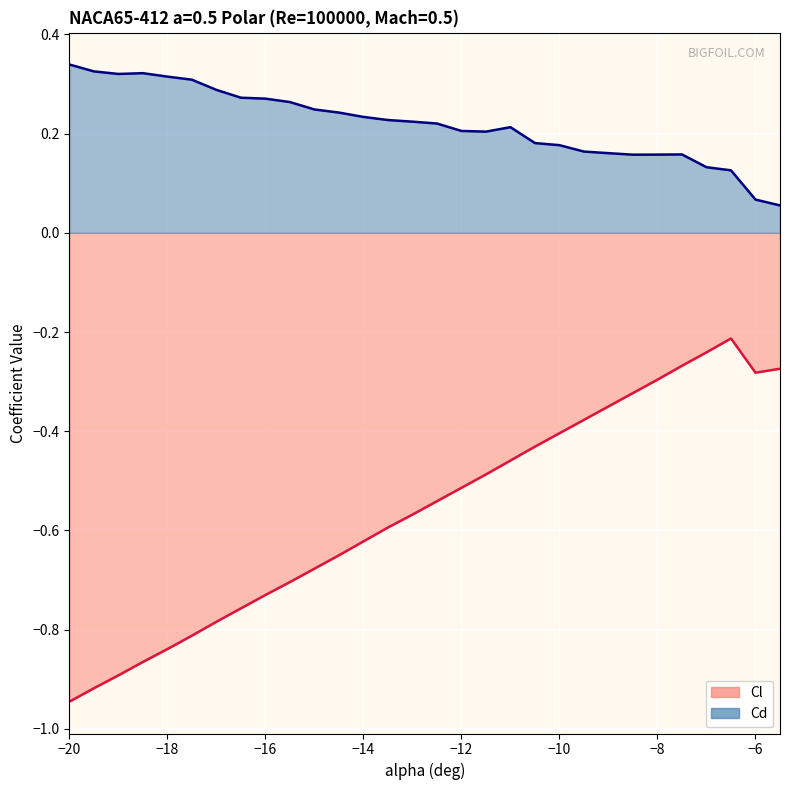

How many lines are shown in the chart?

2